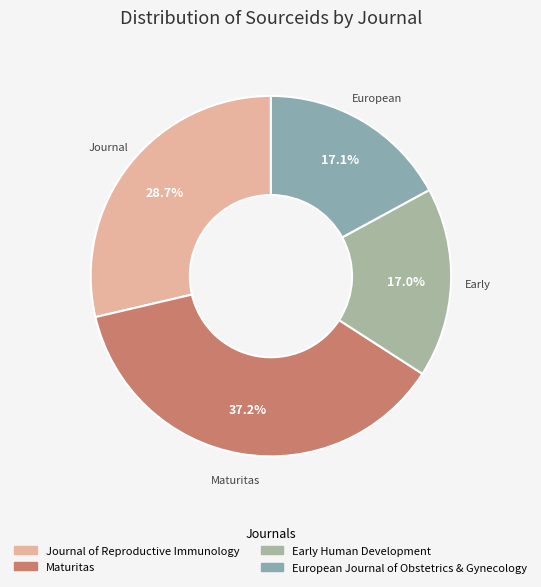

Do Journal of Reproductive Immunology and Early Human Development together represent more than half of the pie?

No